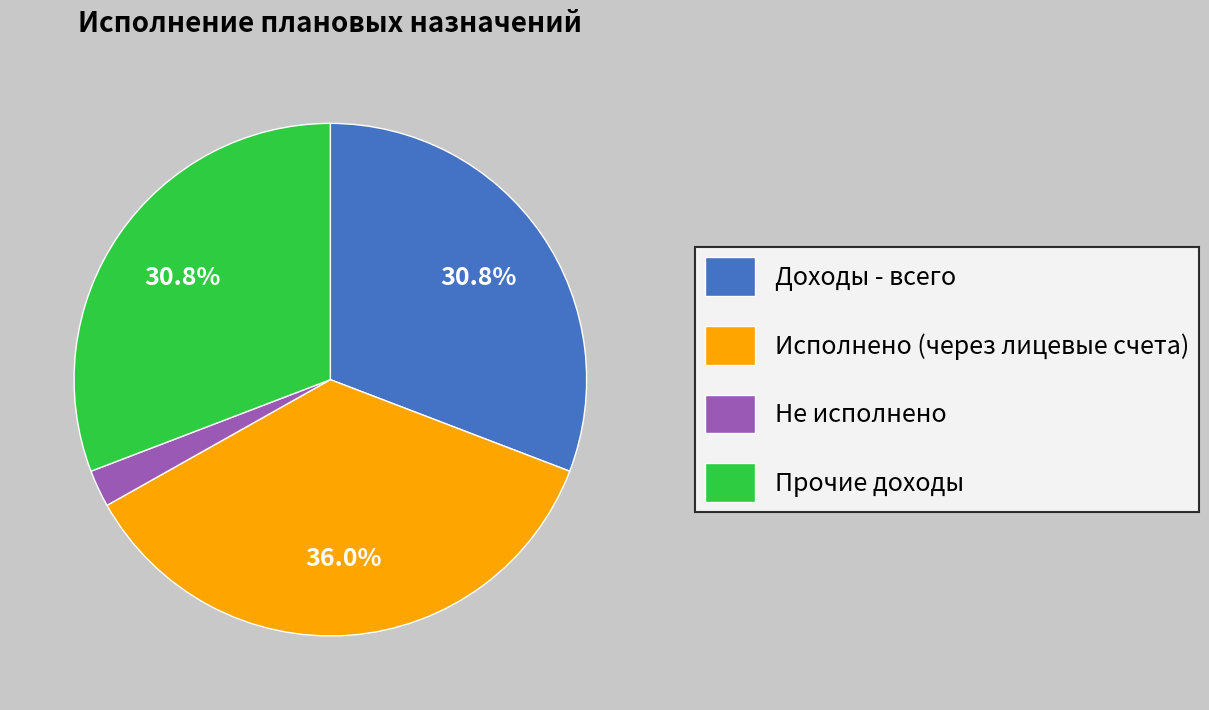

What portion of the pie excludes Доходы - всего?

69.2%